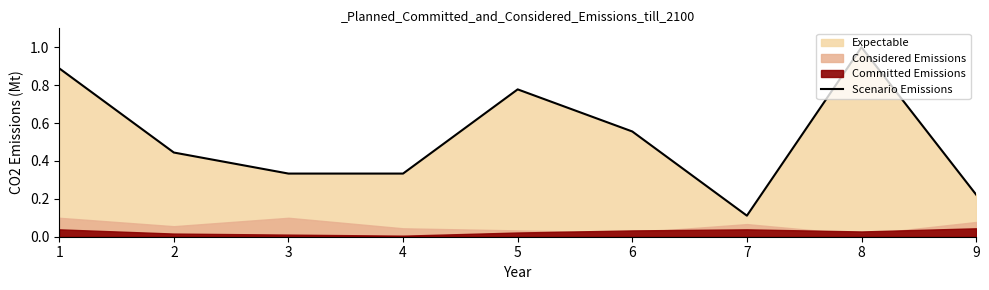

What is the maximum value shown in the chart?

1.0